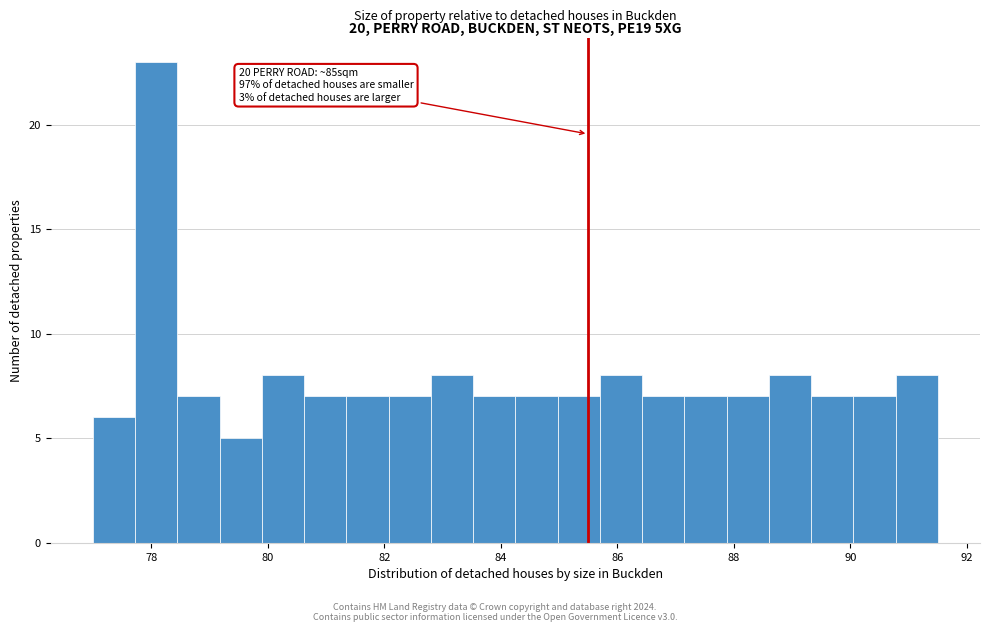

Read against the x-axis, roughly where is the centre of the tallest bar?

78.0